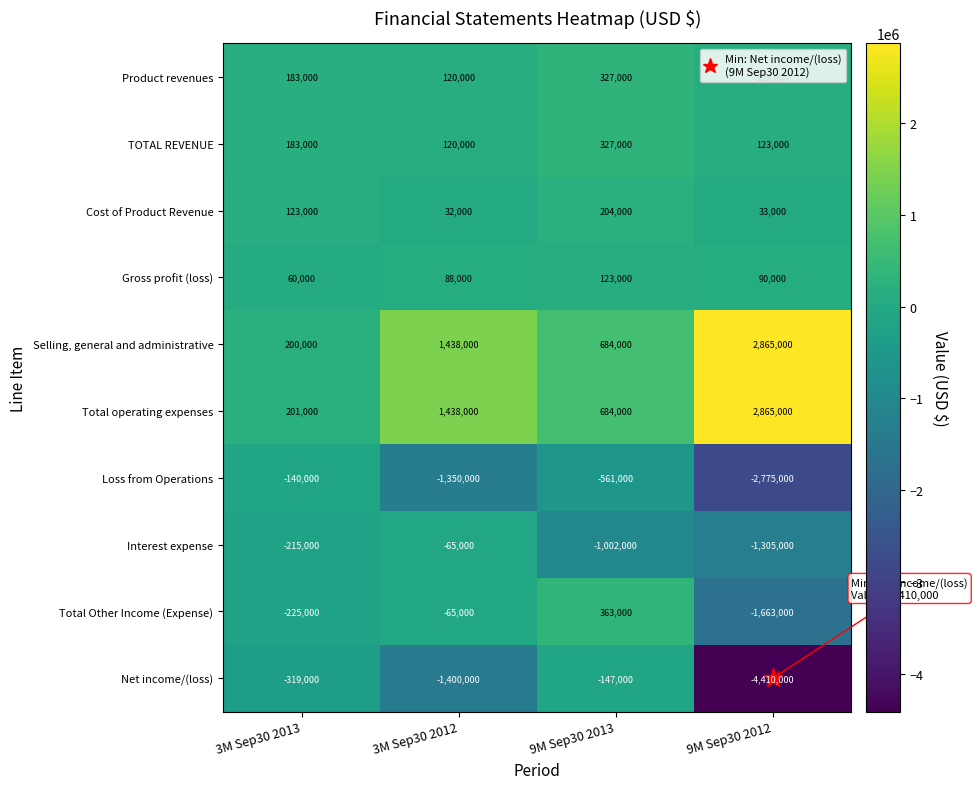

What is the total value across all series at 9M Sep30 2012?

-4054000